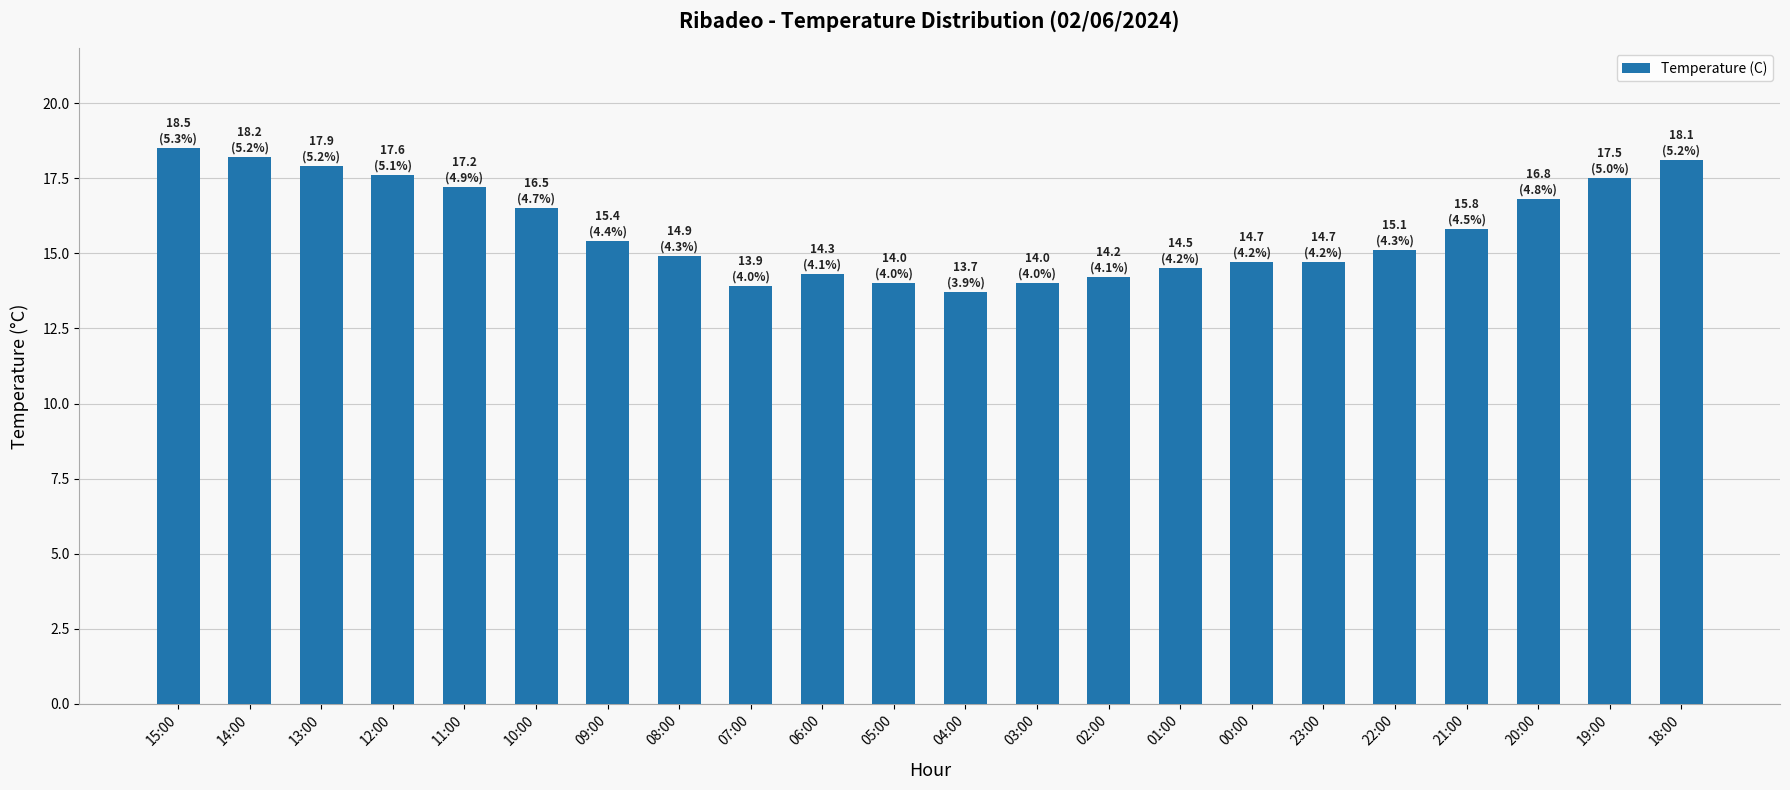

What is the smallest value displayed?

13.7